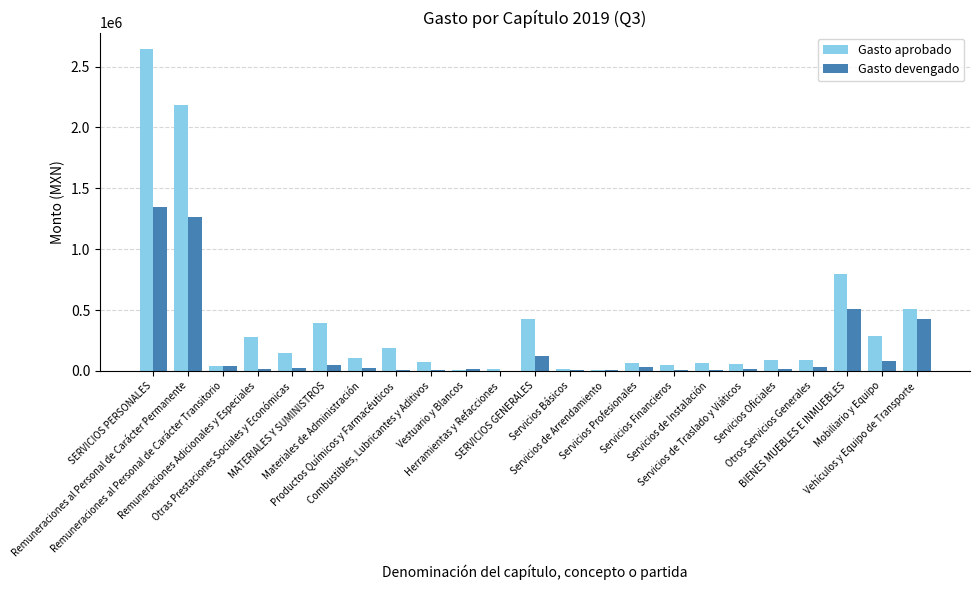

What are all the series names shown in the legend?

Gasto aprobado, Gasto devengado